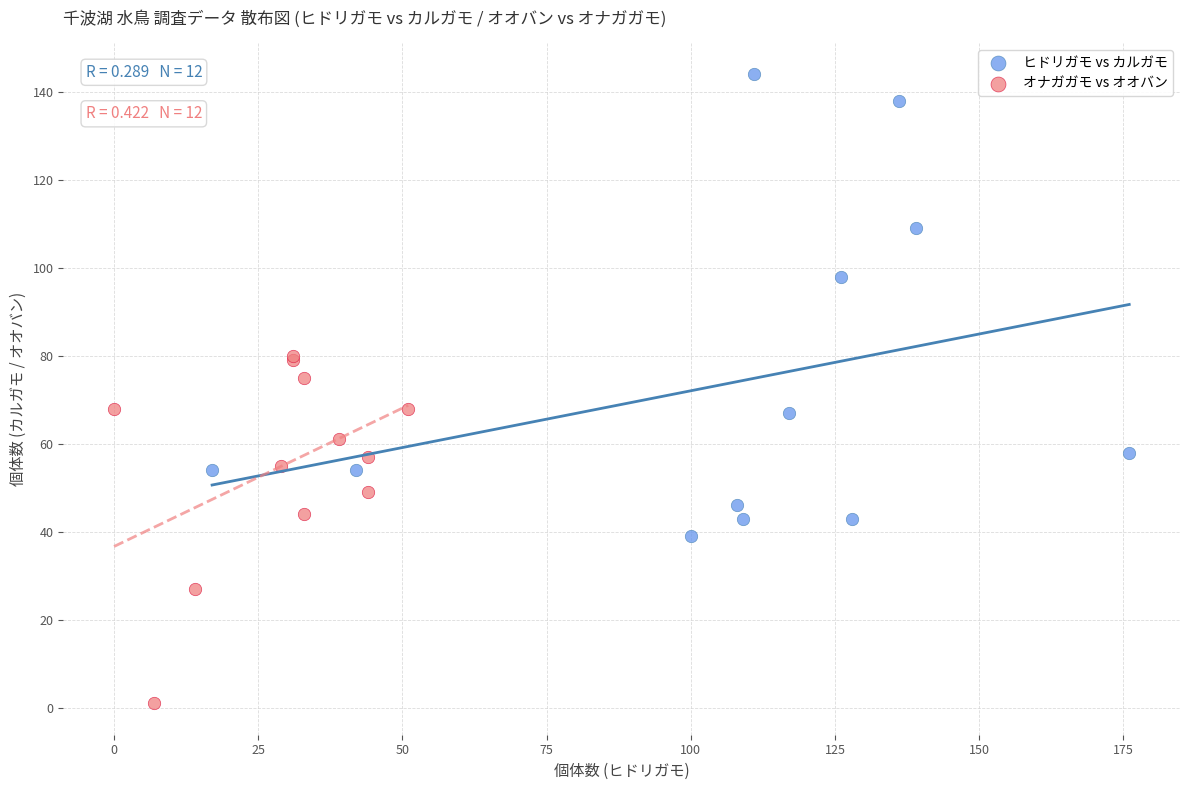

What are all the series names shown in the legend?

ヒドリガモ vs カルガモ, オナガガモ vs オオバン